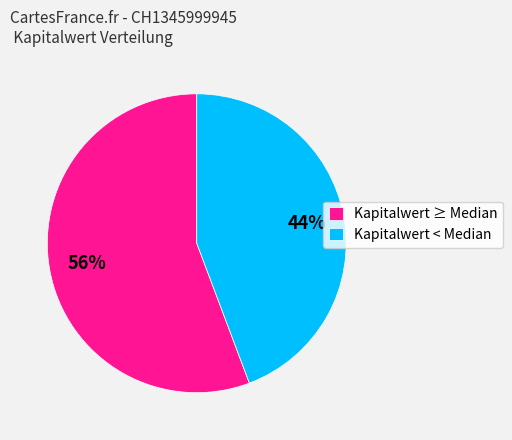

Is the sum of Kapitalwert ≥ Median and Kapitalwert < Median greater than half?

Yes